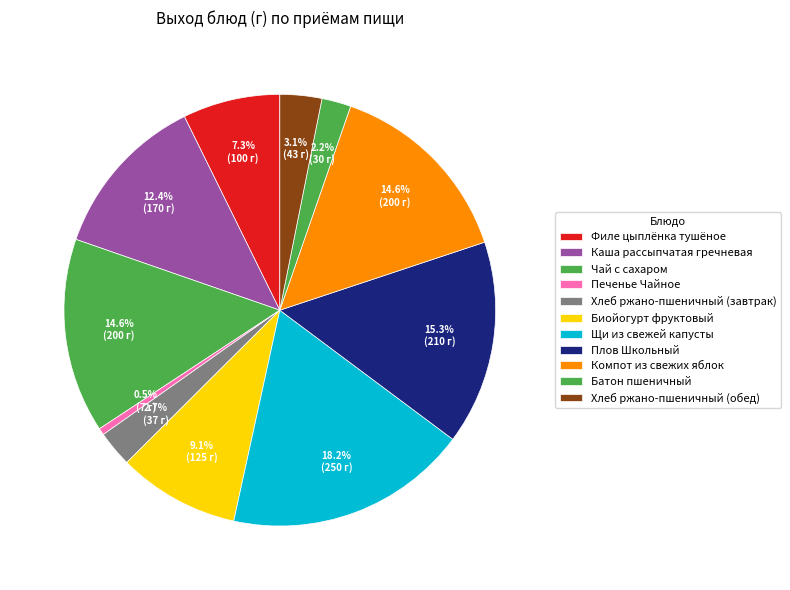

Does Щи из свежей капусты represent more than half of the total?

No